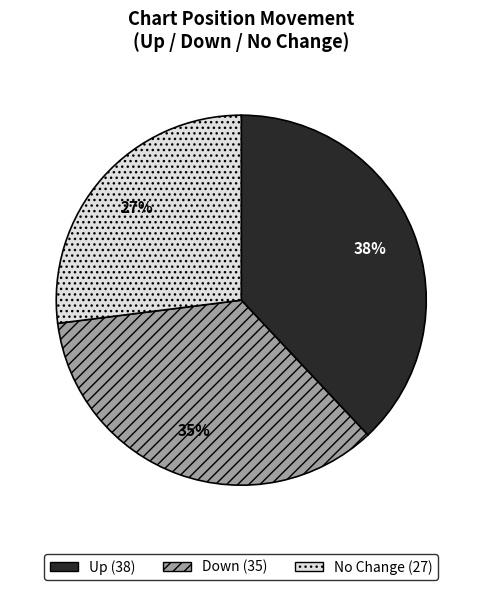

To the nearest percent, what is the average slice percentage?

33%